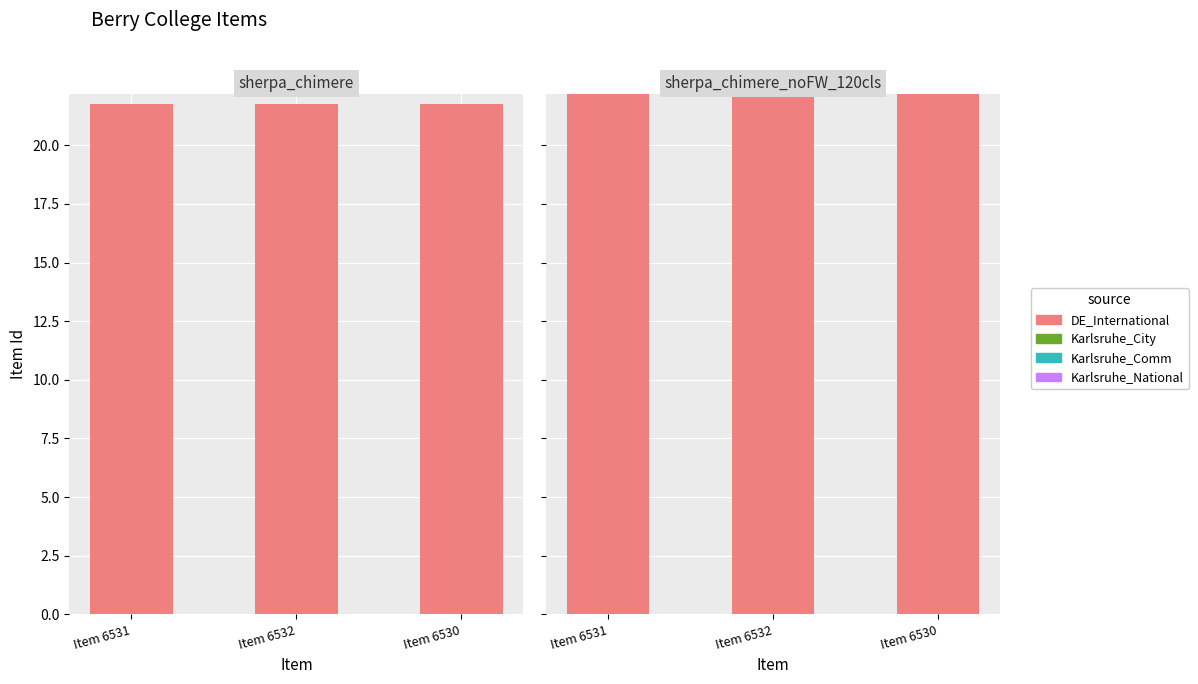

Is the value of Karlsruhe_Comm at Item 6531 greater than the value of DE_International at Item 6531?

No